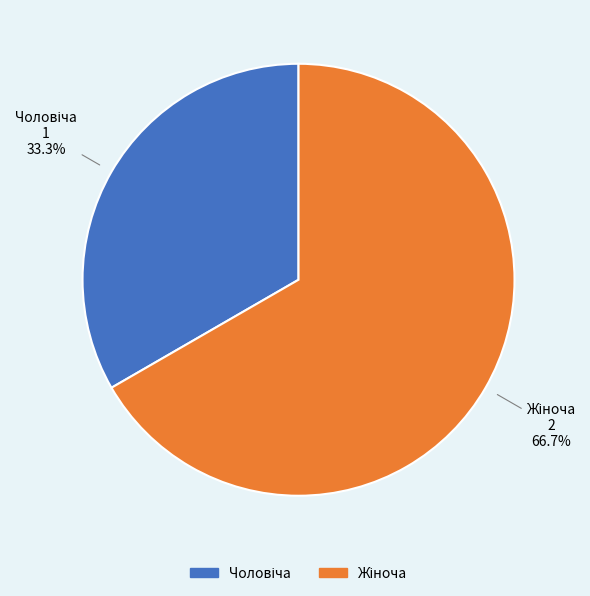

To the nearest percent, what is the average slice percentage?

50%